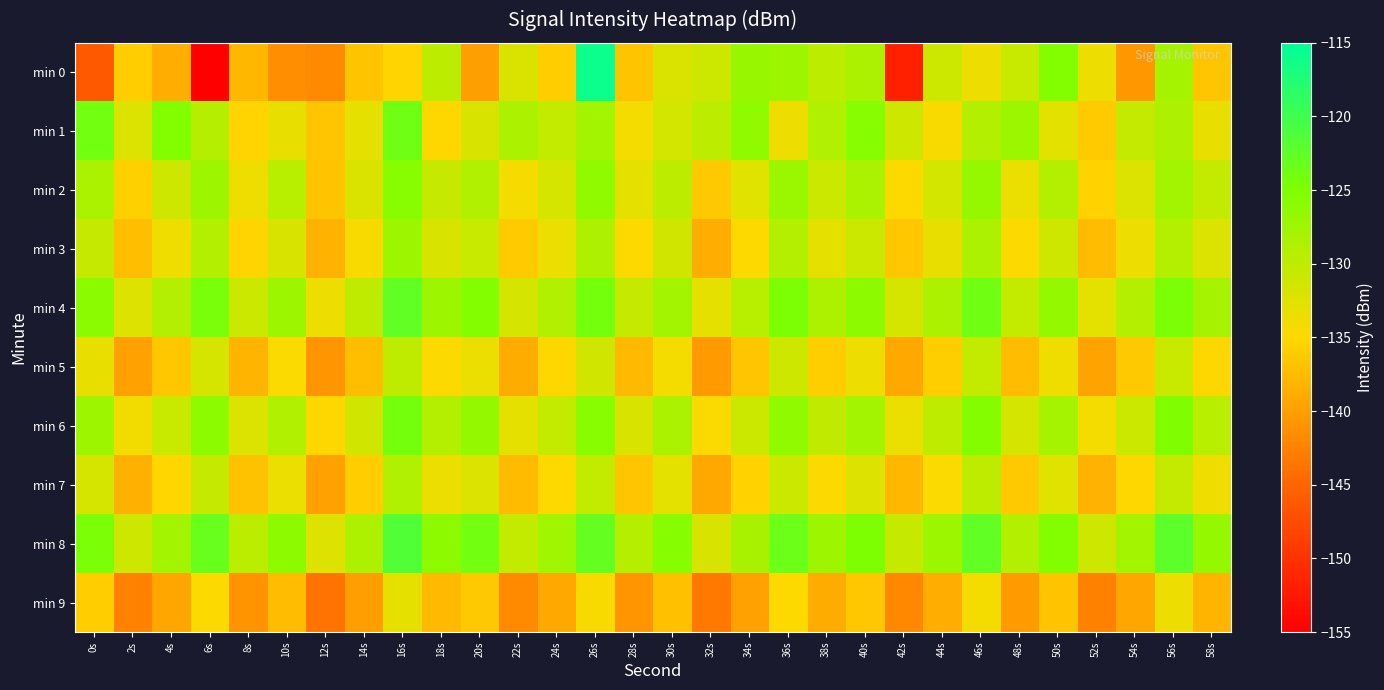

Rank the series by their maximum value, from highest to lowest.

min 0, min 8, min 4, min 1, min 6, min 2, min 3, min 7, min 5, min 9